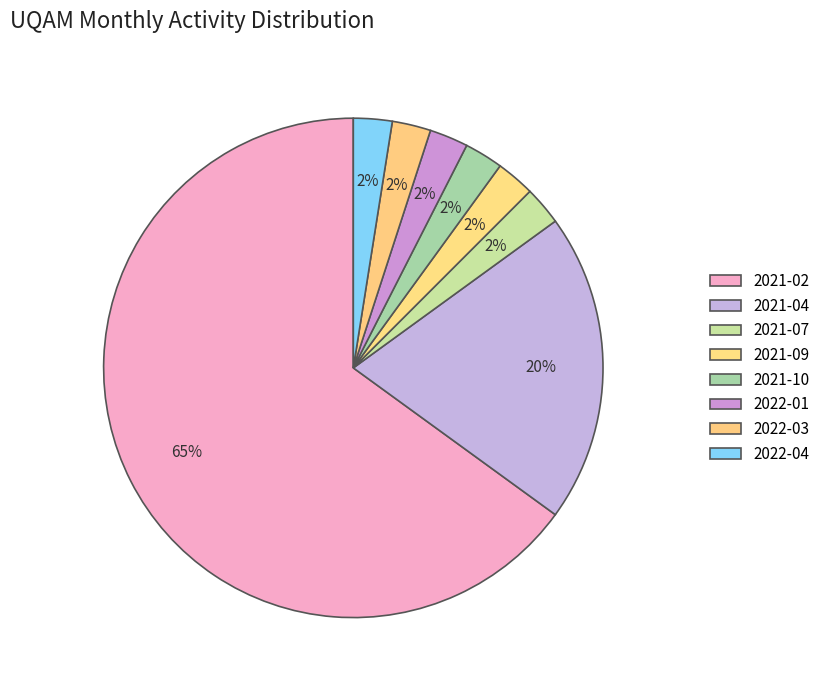

Combined, what portion of the pie is 2021-02 and 2022-03?

67.5%